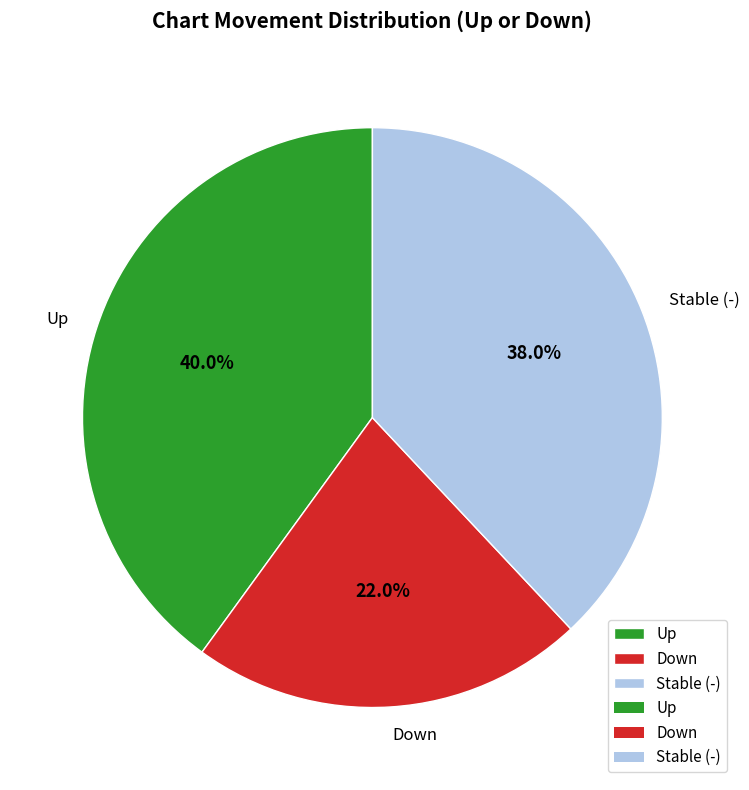

Is there a majority slice in this chart?

No